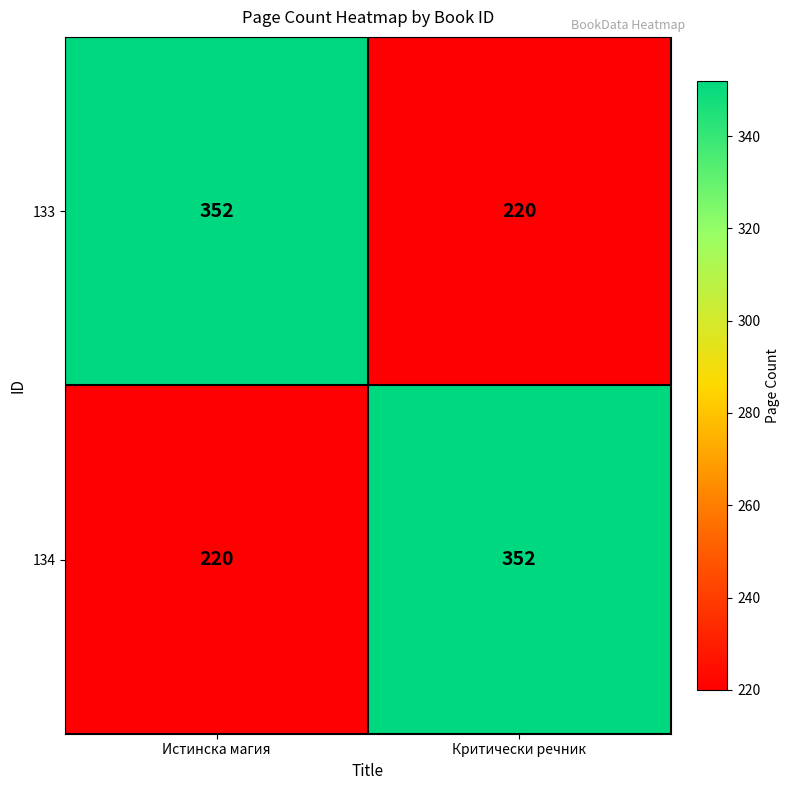

What is the difference between the 134 values at Истинска магия and Критически речник?

132